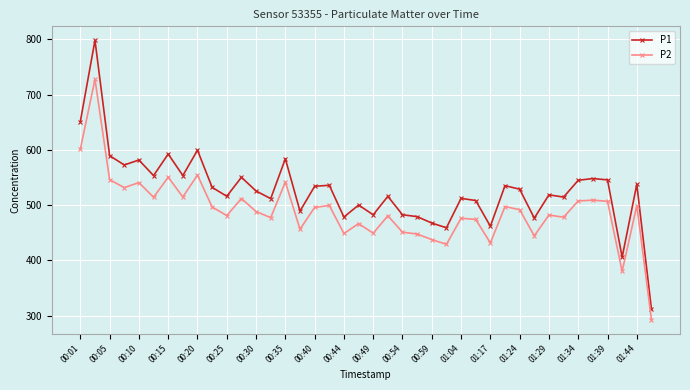

How many distinct data groups are displayed?

2